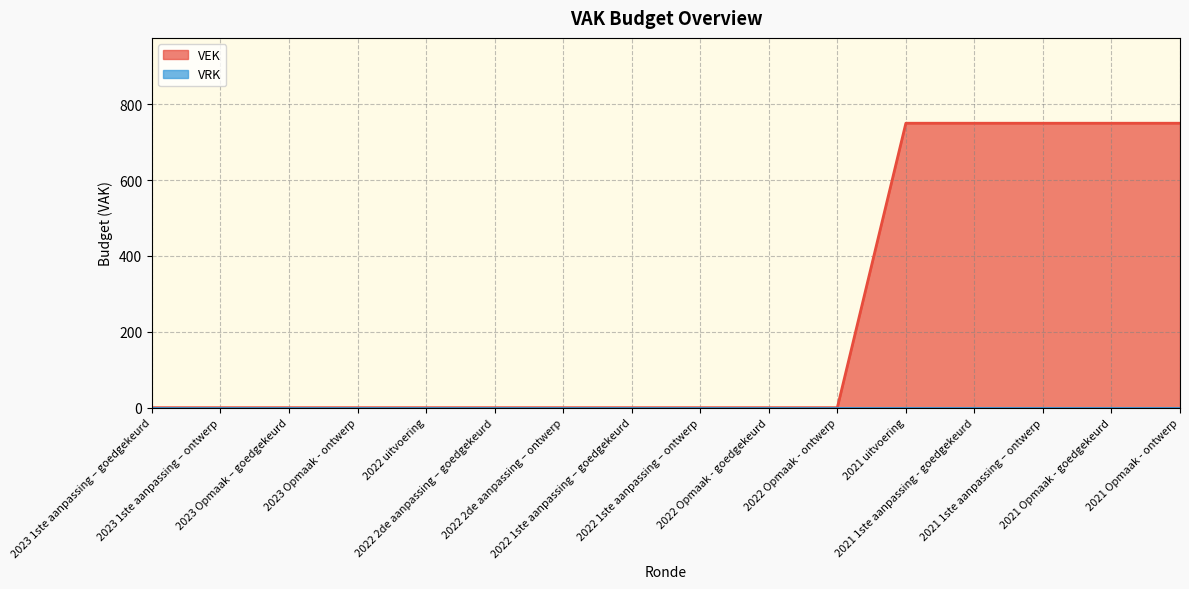

List the labels in order of value, largest first.

2021 uitvoering, 2021 1ste aanpassing - goedgekeurd, 2021 1ste aanpassing – ontwerp, 2021 Opmaak - goedgekeurd, 2021 Opmaak - ontwerp, 2023 1ste aanpassing – goedgekeurd, 2023 1ste aanpassing – ontwerp, 2023 Opmaak – goedgekeurd, 2023 Opmaak - ontwerp, 2022 uitvoering, 2022 2de aanpassing – goedgekeurd, 2022 2de aanpassing – ontwerp, 2022 1ste aanpassing – goedgekeurd, 2022 1ste aanpassing – ontwerp, 2022 Opmaak - goedgekeurd, 2022 Opmaak - ontwerp